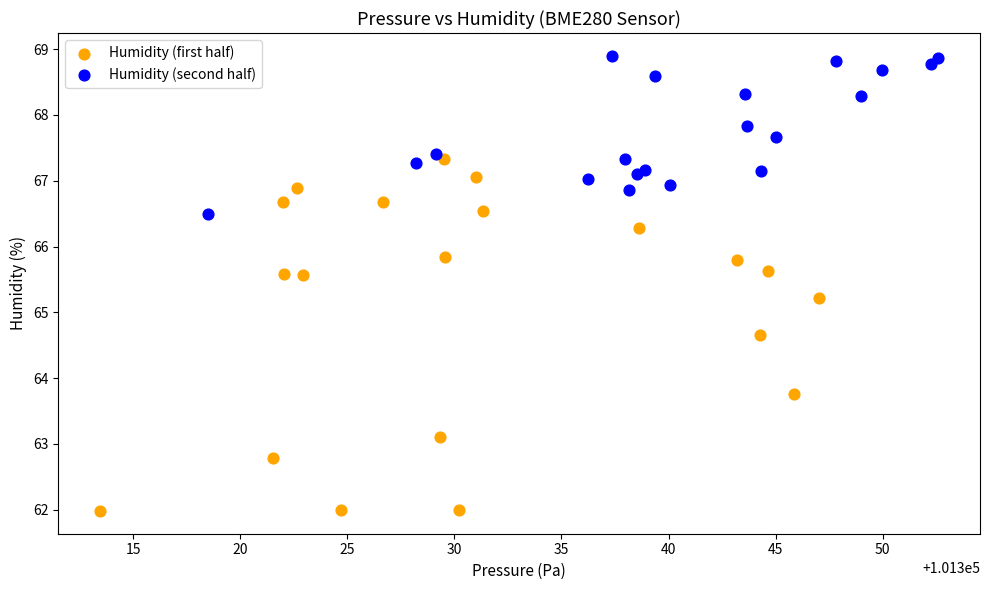

Which series reaches the minimum Y coordinate?

Humidity (first half)